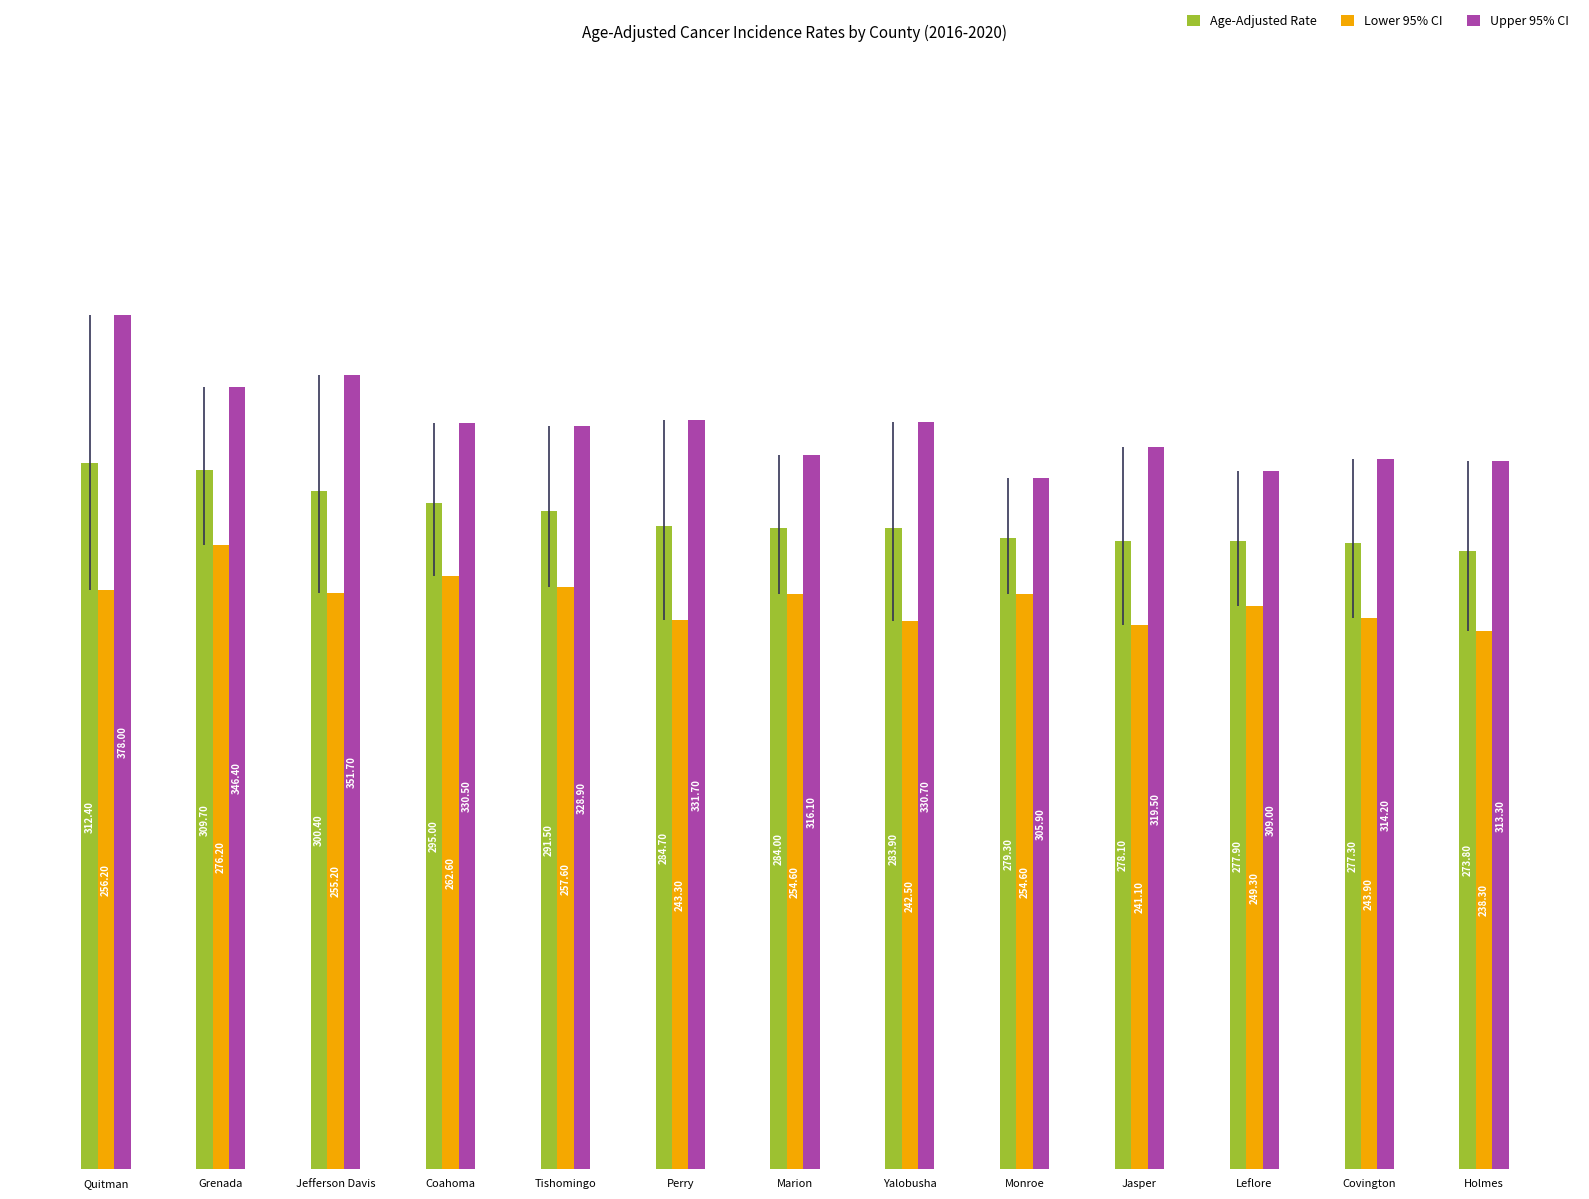

Are the bars grouped side by side (vs. stacked)?

Yes